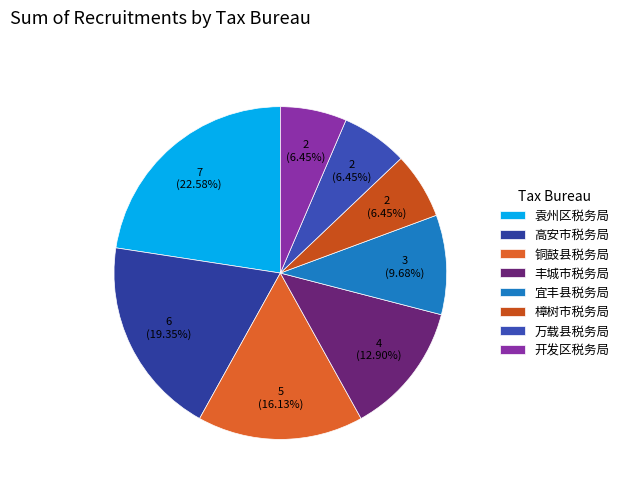

How many segments does this pie chart have?

8